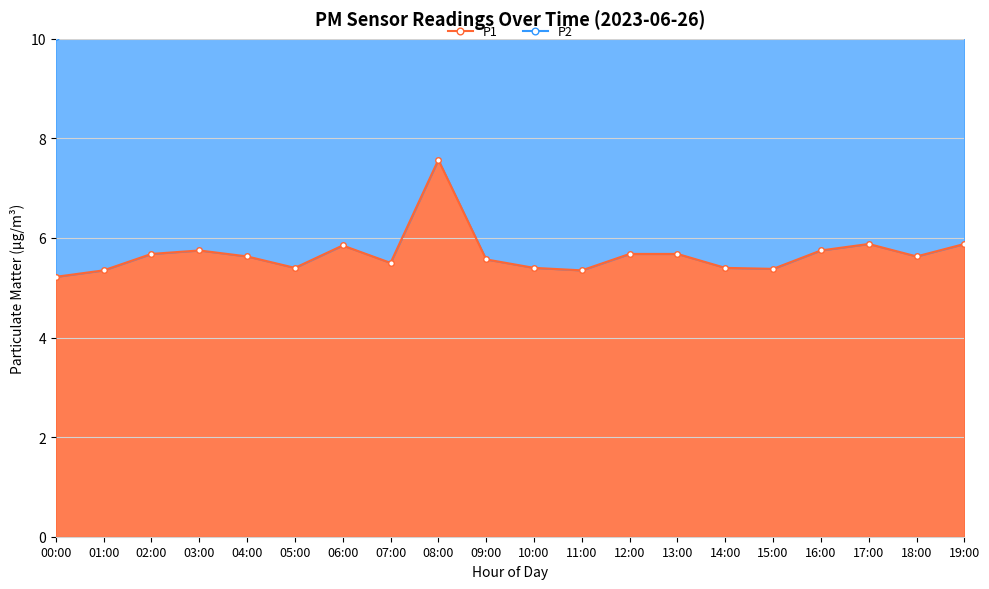

Is it true that P2 equals 3.8 at 18:00?

False